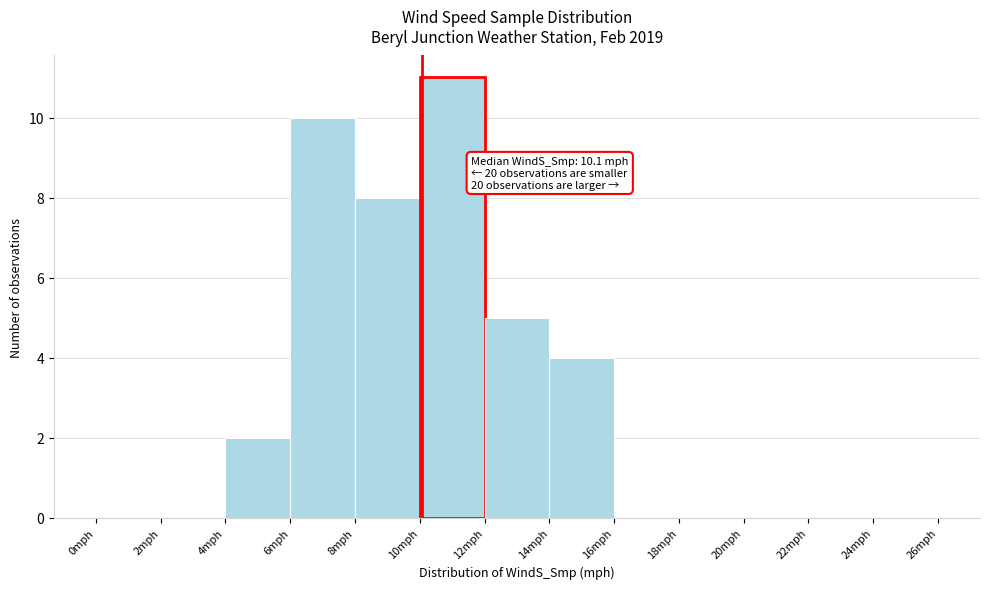

Over which range of the x-axis is the bar tallest?

10 to 12